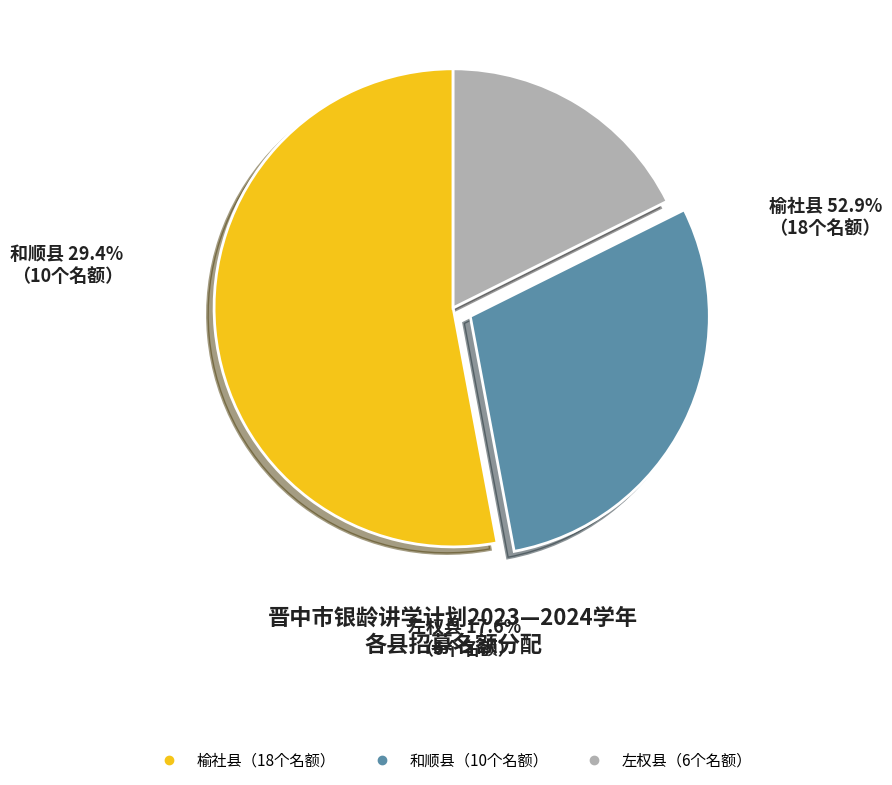

Count the number of slices in the pie.

3